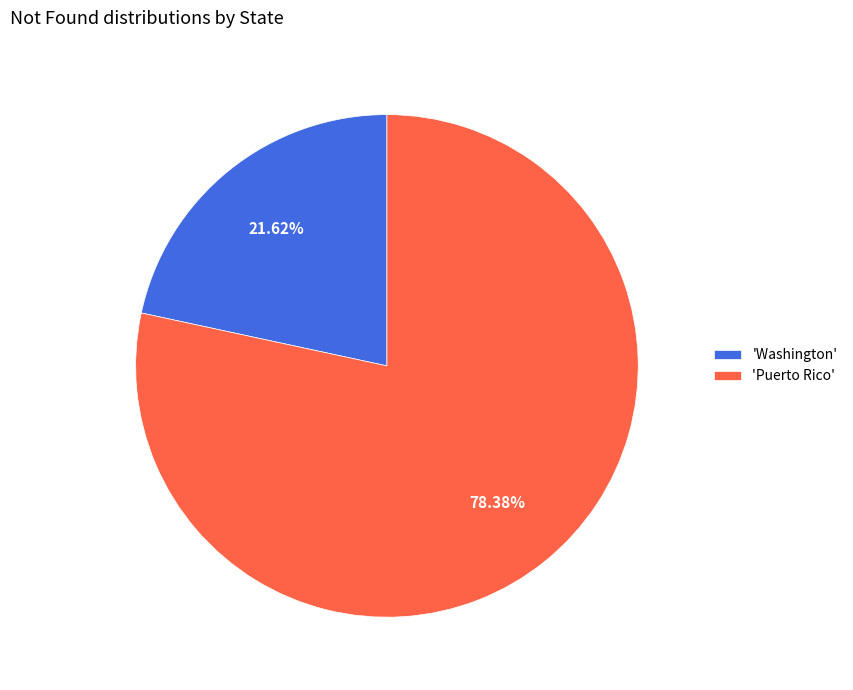

Does any single category account for the majority?

Yes